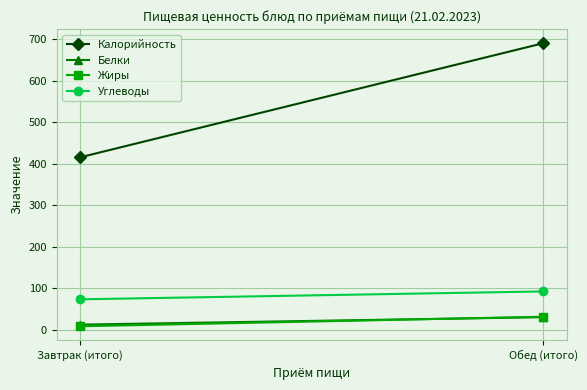

What is the label of the 1st point from the right?

Обед (итого)